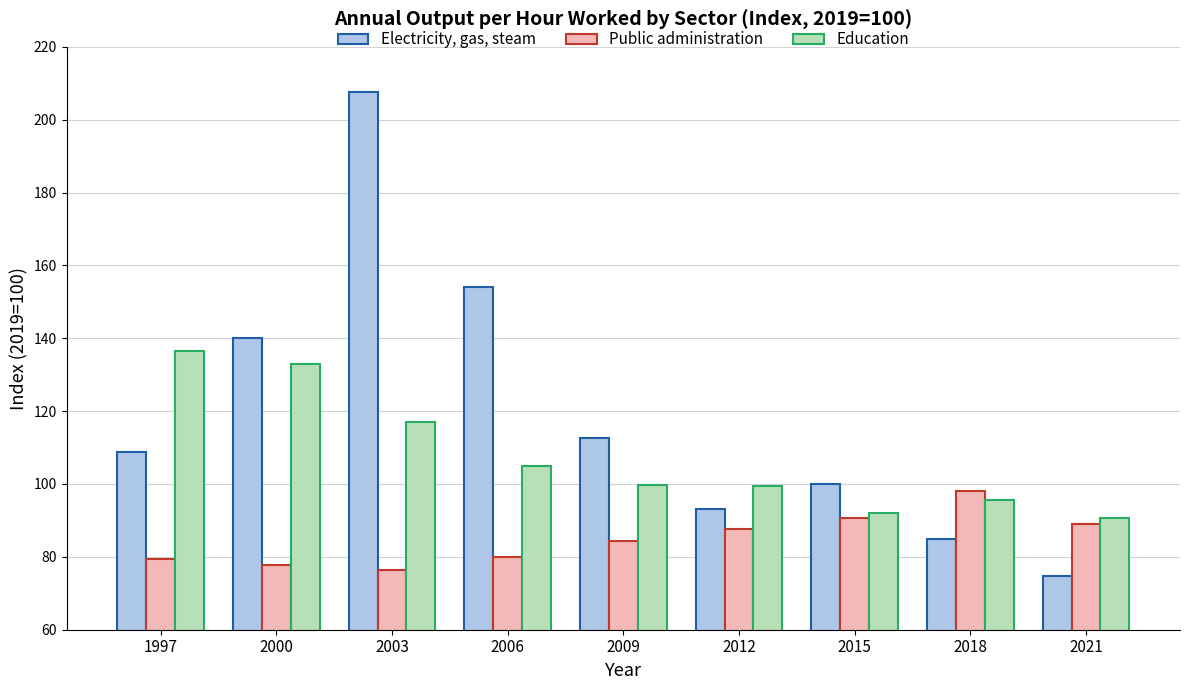

Is the value of Electricity, gas, steam at 1997 greater than the value of Public administration at 2000?

Yes